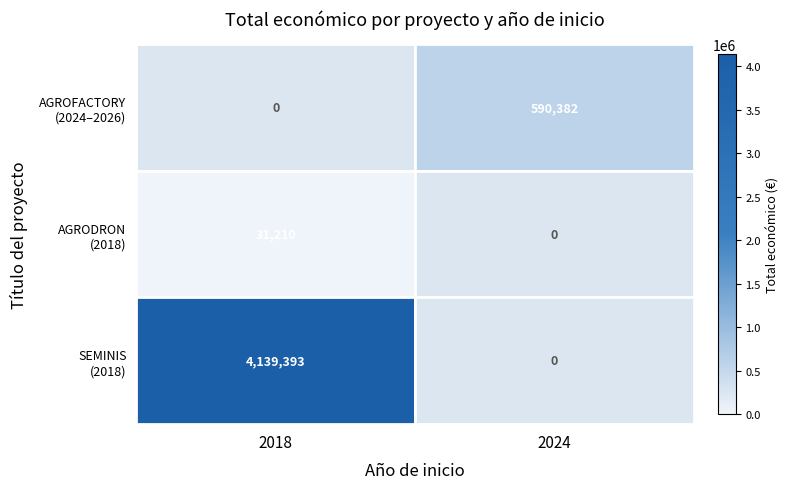

At which category is the sum across all series the highest?

2018